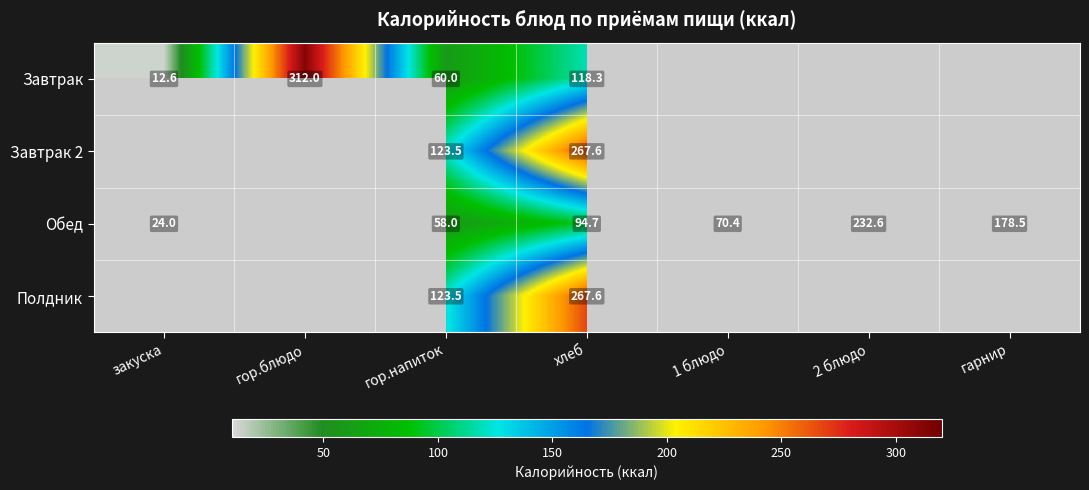

At which category is the sum across all series the highest?

хлеб